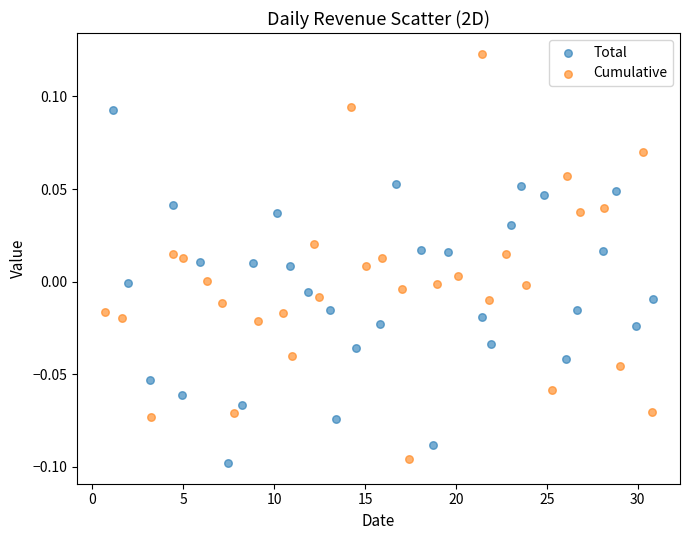

Which series contains the highest Y value?

Cumulative